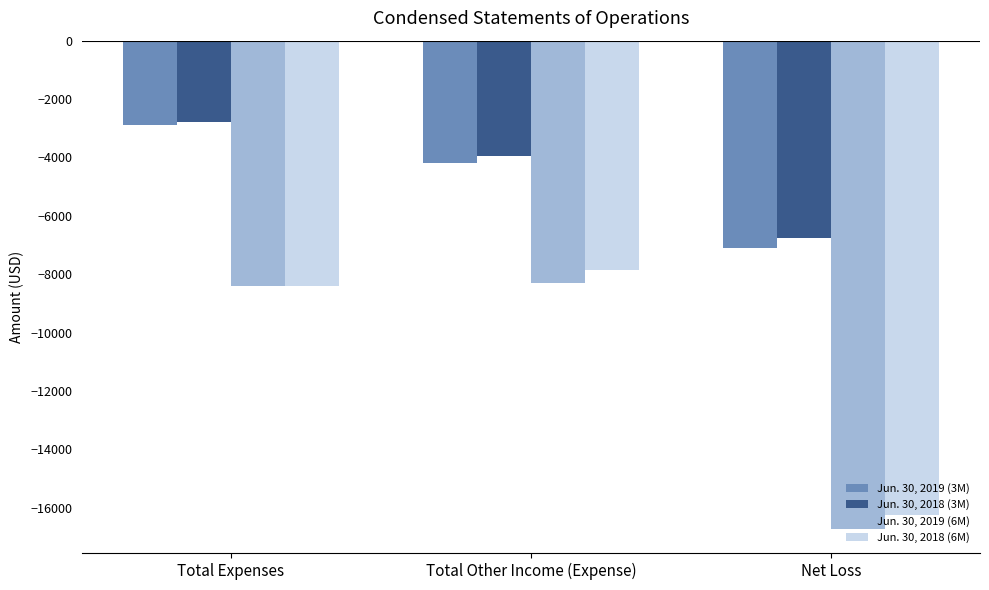

The value of Jun. 30, 2019 (3M) at Total Other Income (Expense) is -4192. True or false?

True